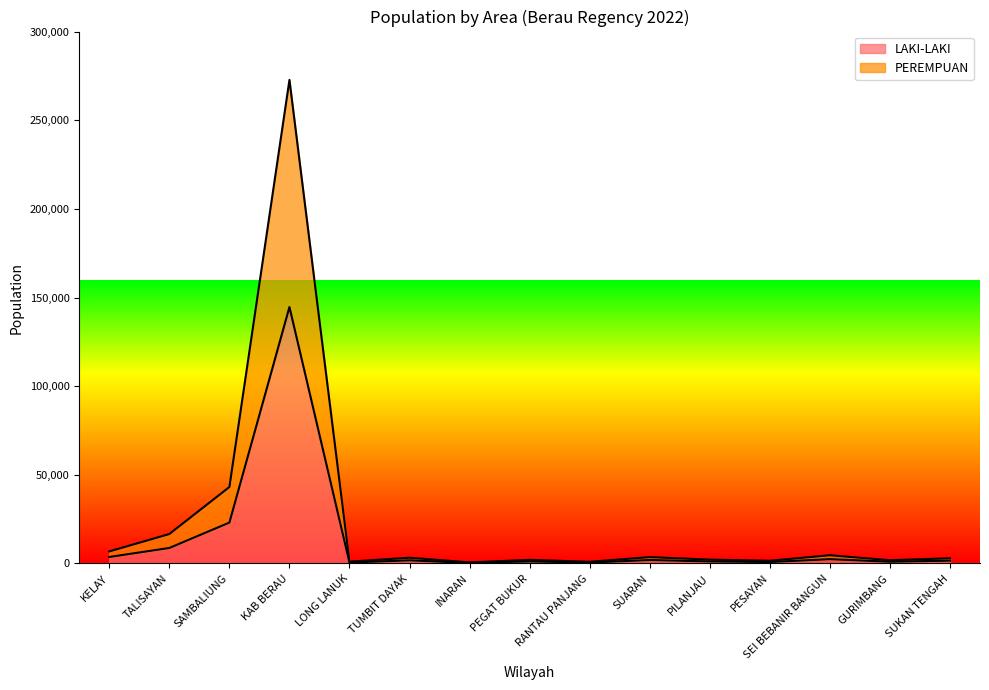

Where does the LAKI-LAKI series first go above 1600?

KELAY